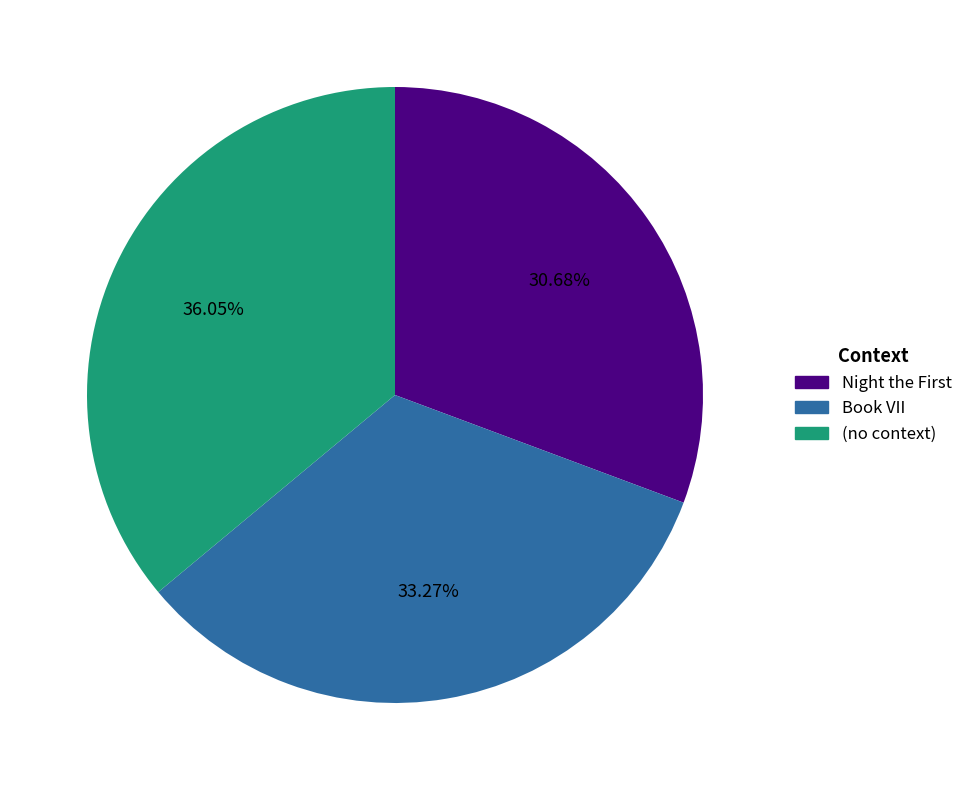

What is the smallest slice in the pie chart?

Night the First